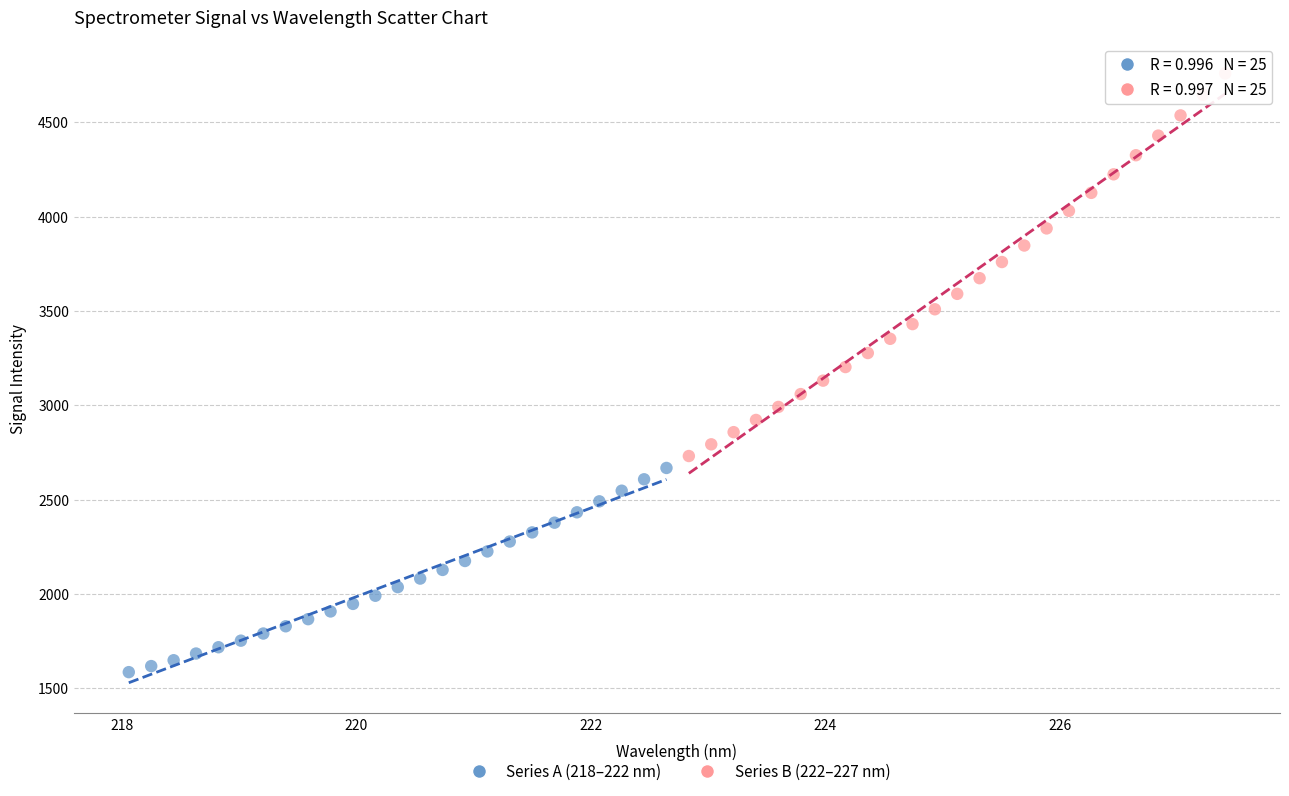

Which series reaches the maximum Y coordinate?

Series B (222–227 nm)